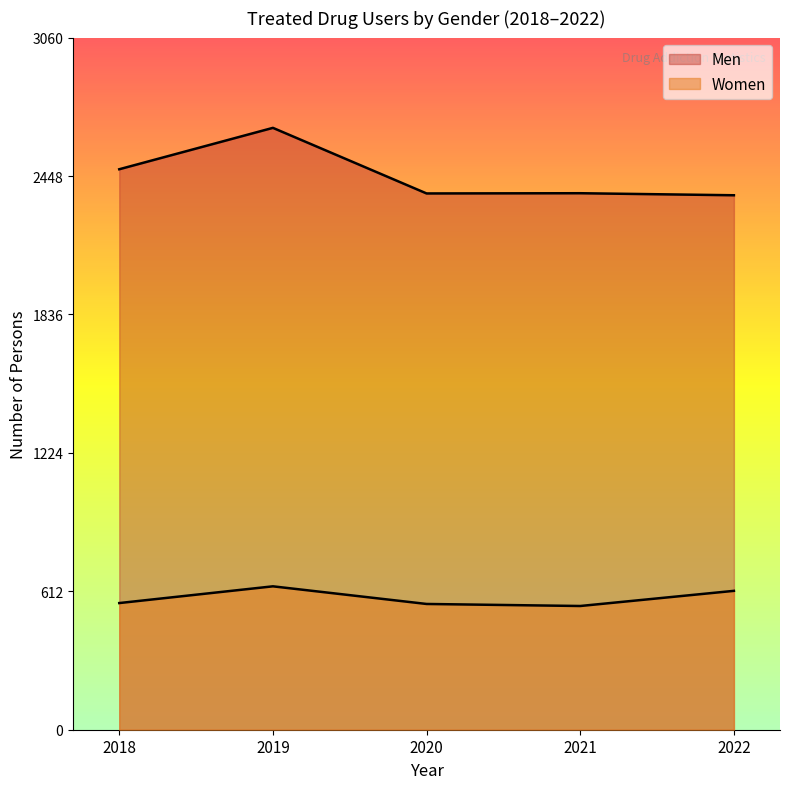

Where is Women nearest to the value 590?

2022